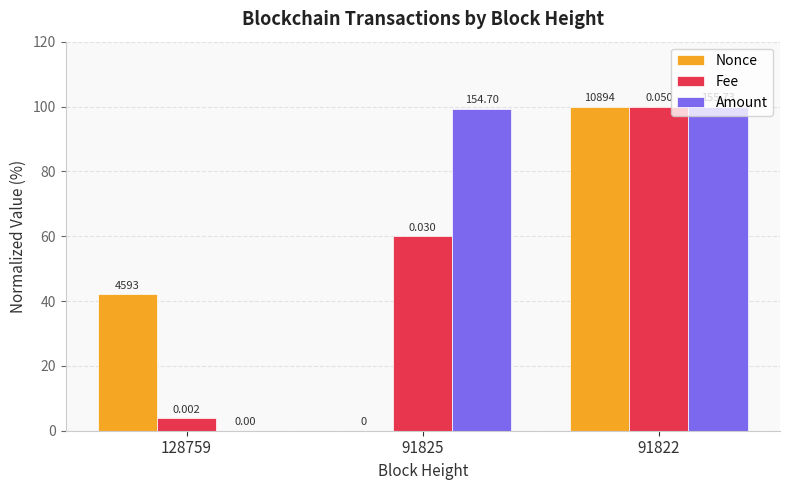

What are all the series names shown in the legend?

Nonce, Fee, Amount